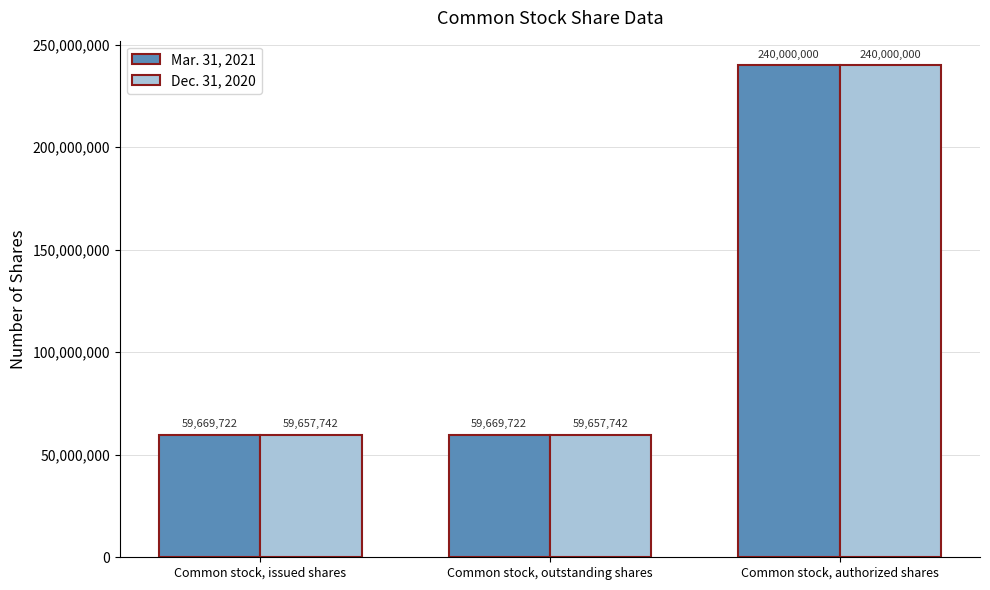

Does the chart contain stacked bars?

No